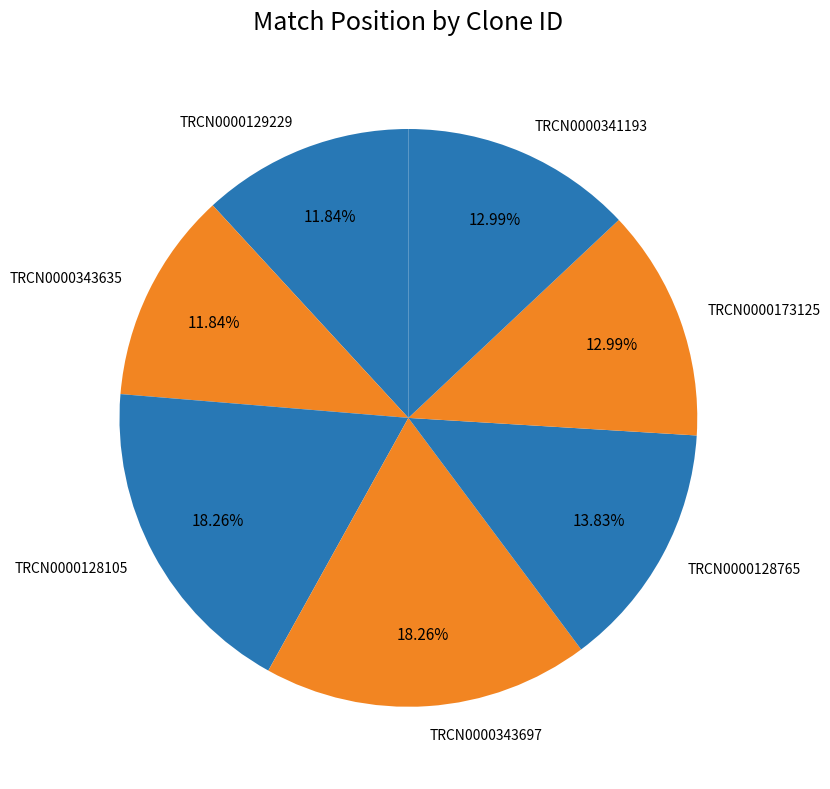

What percentage is the TRCN0000129229 slice, to the nearest percent?

12%